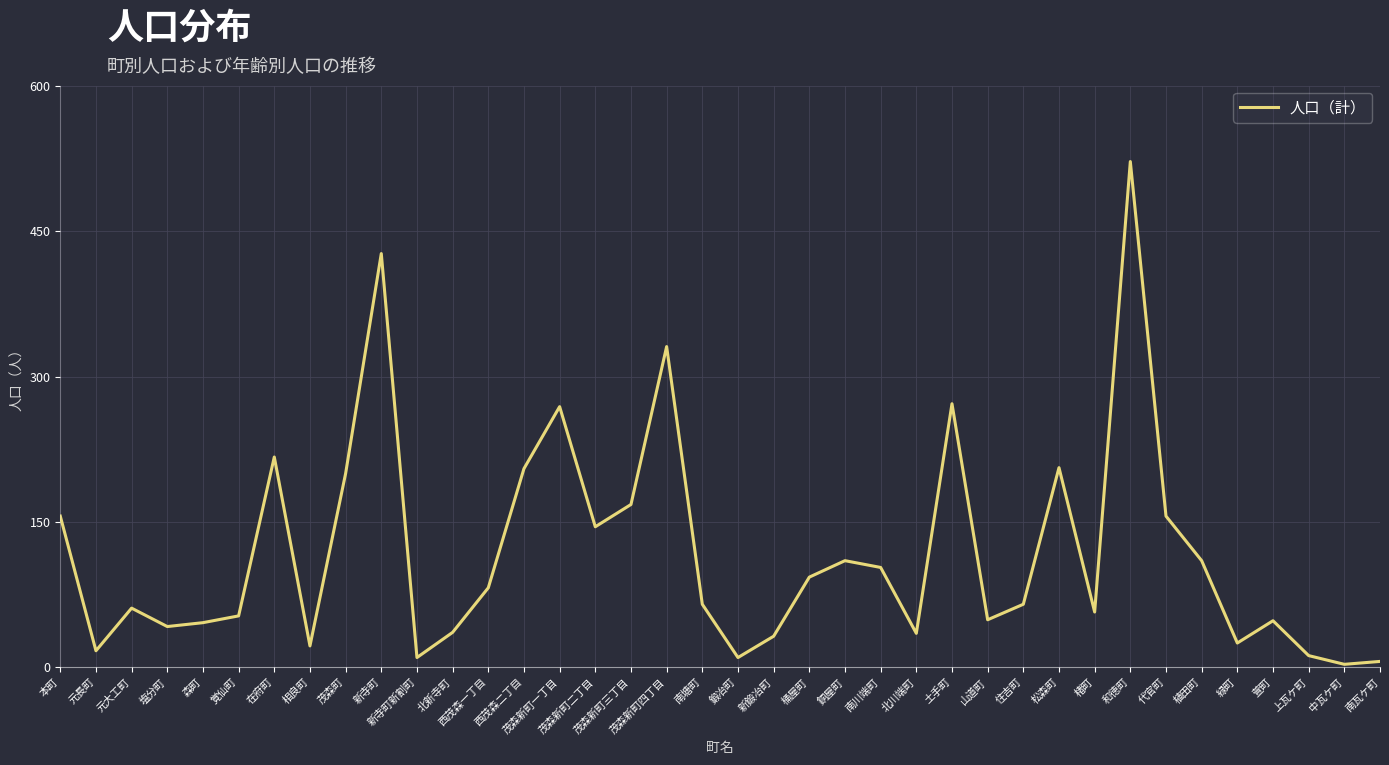

Approximately how many times larger is the value at 萱町 compared to 代官町?

0.3